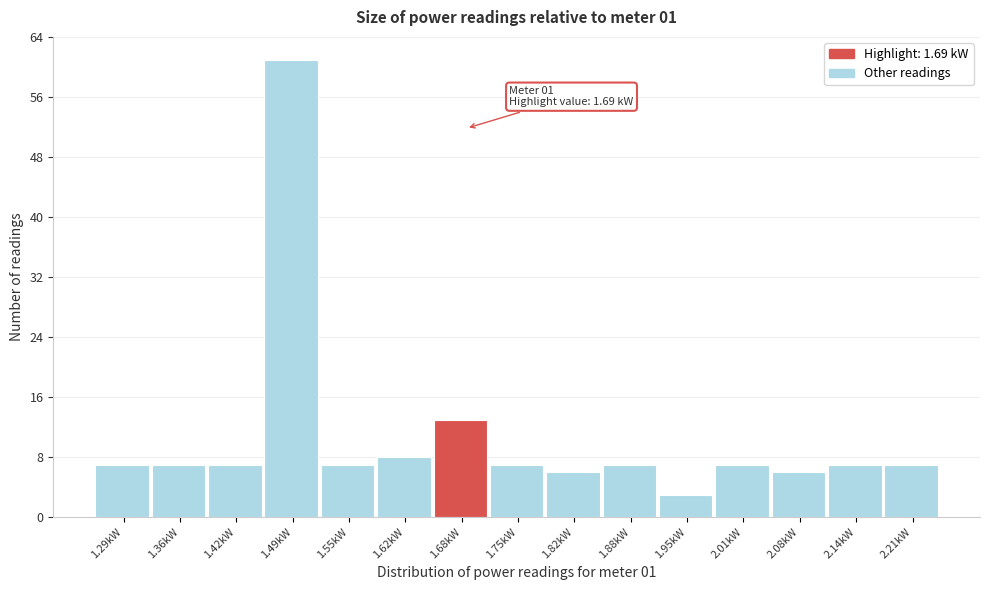

Which range on the x-axis has the tallest bar?

1.46 to 1.52